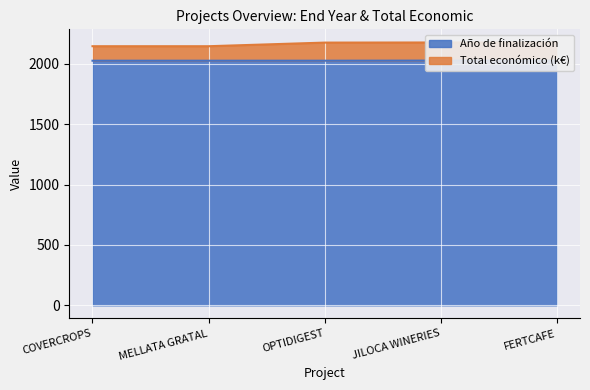

List the series in order of their overall mean, lowest first.

Año de finalización, Total económico